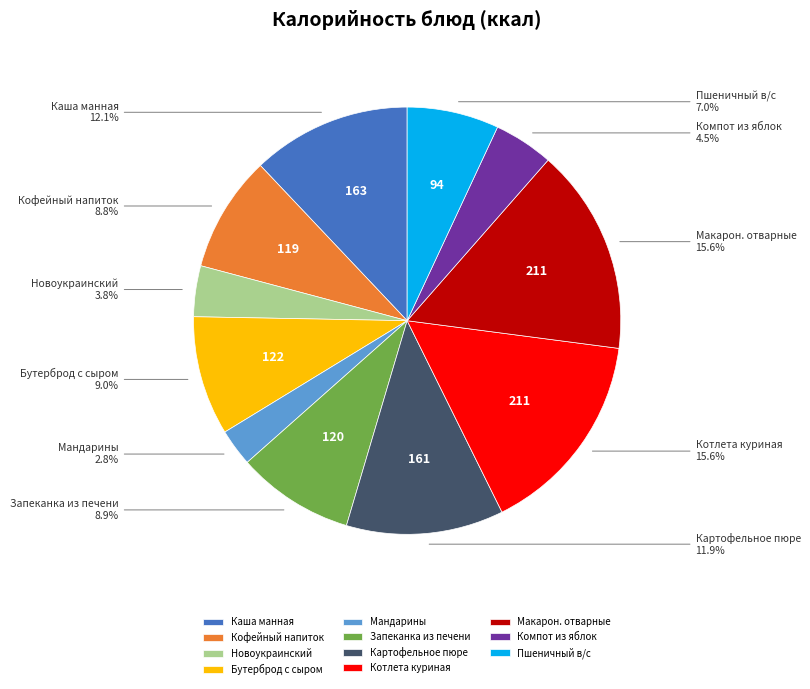

Is the sum of Котлета куриная and Мандарины greater than half?

No